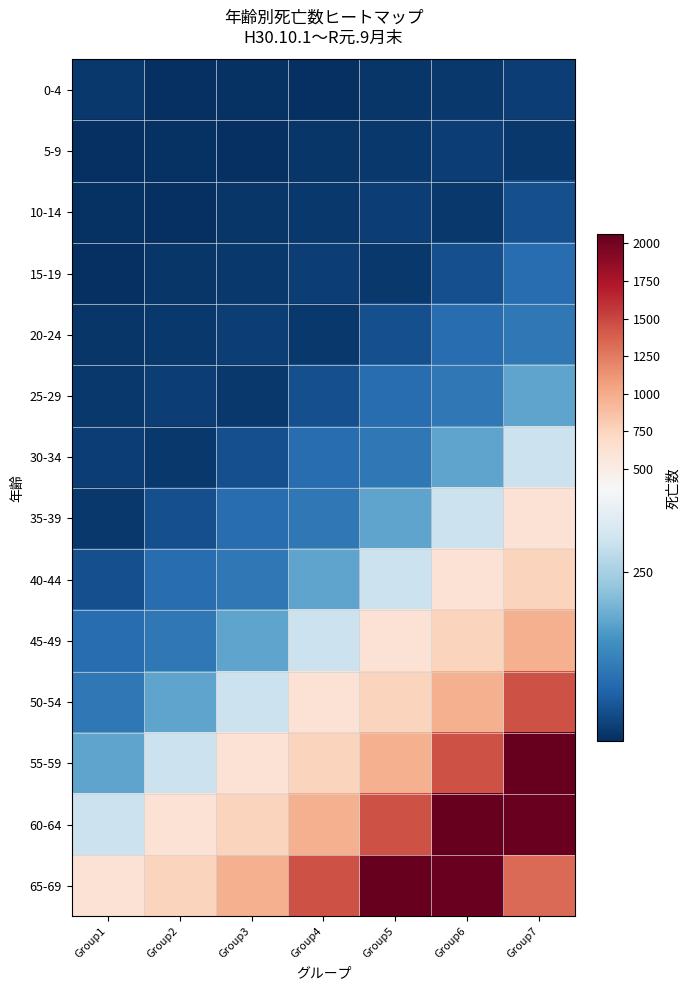

What is the greatest value displayed?

2060